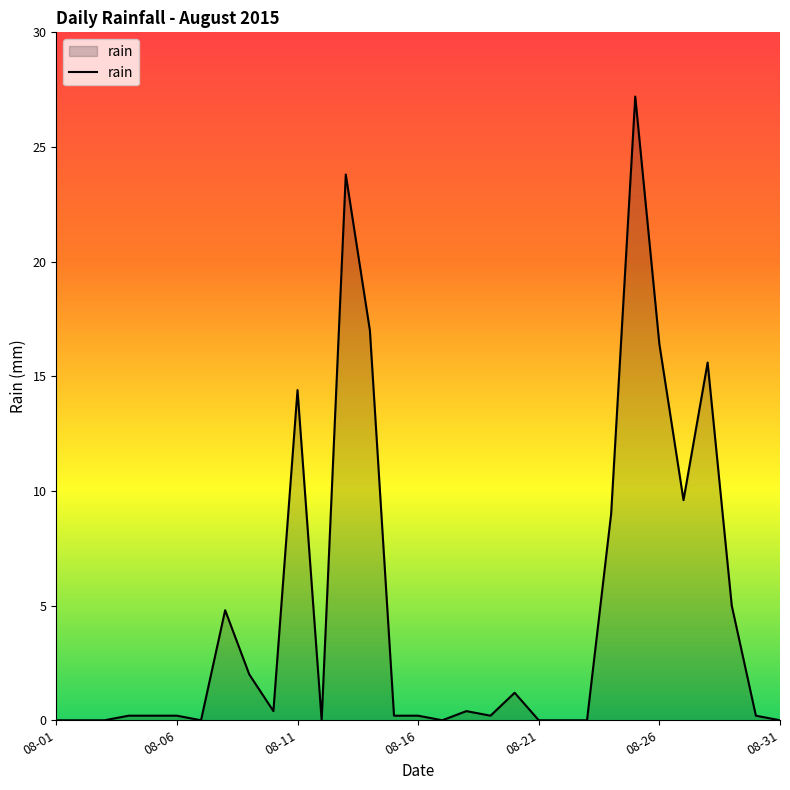

How many categories are shown in the chart?

31